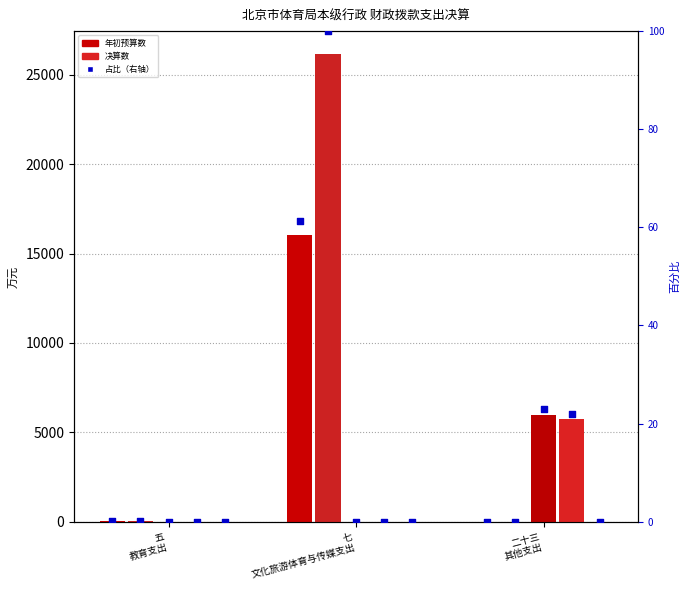

What is the total value across all series at 五
教育支出?

32.0